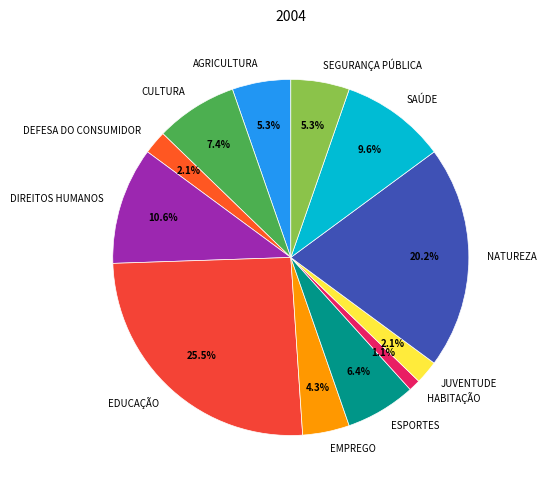

To the nearest percent, what is the difference between the JUVENTUDE and DIREITOS HUMANOS slice percentages?

9%